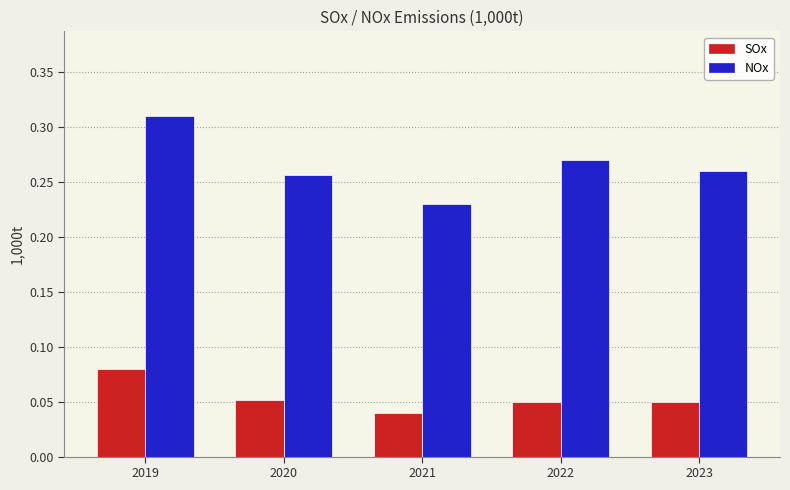

Where is SOx nearest to the value 0?

2021